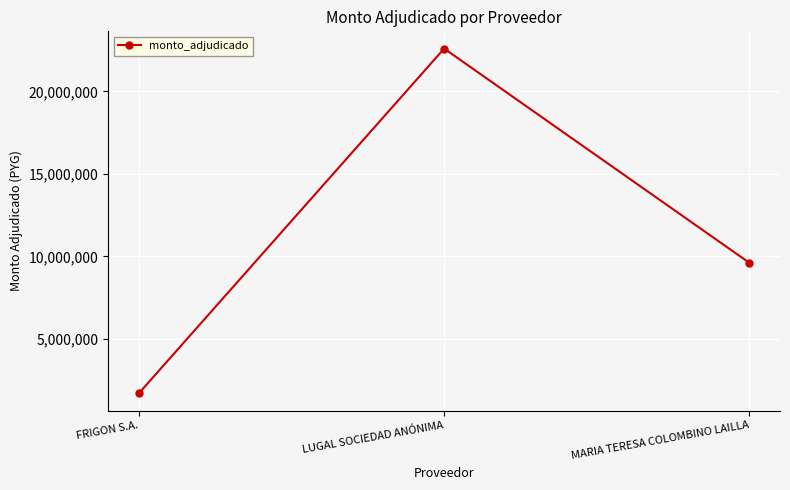

Which label corresponds to the smallest value in the chart?

FRIGON S.A.